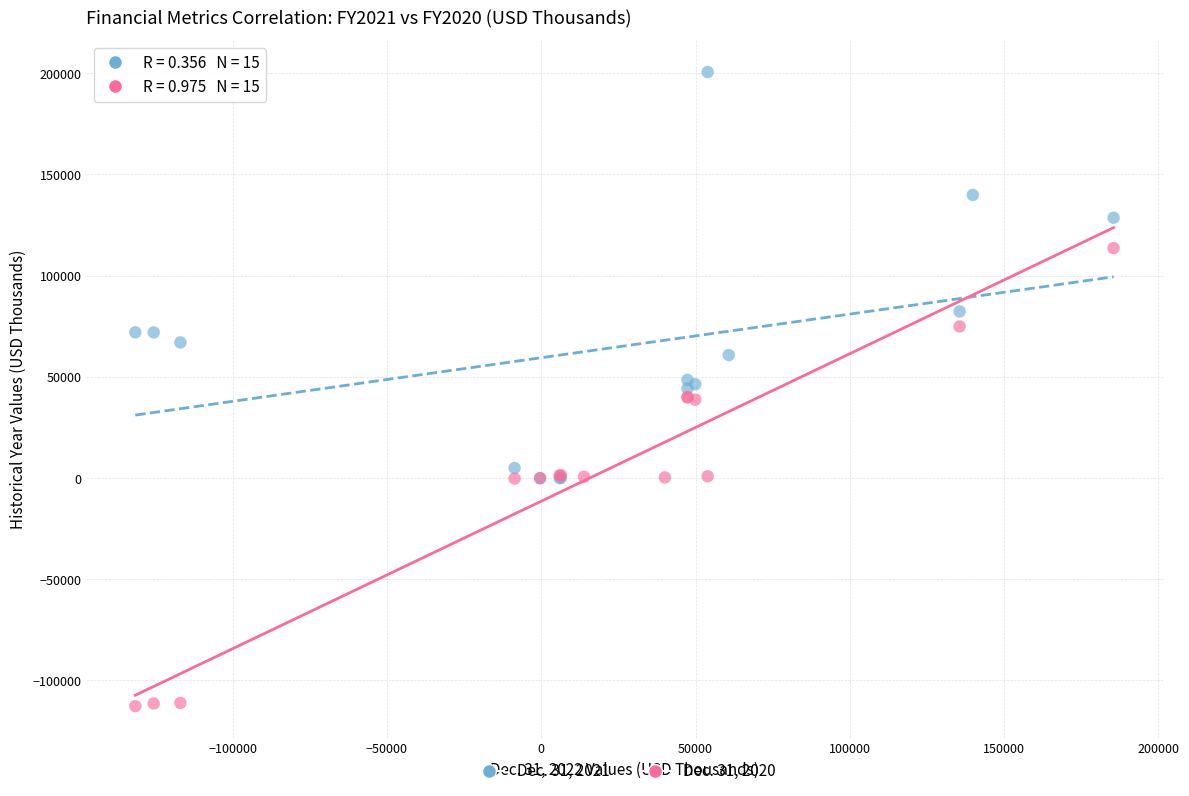

Which series has the largest Y range (max minus min)?

Dec. 31, 2020